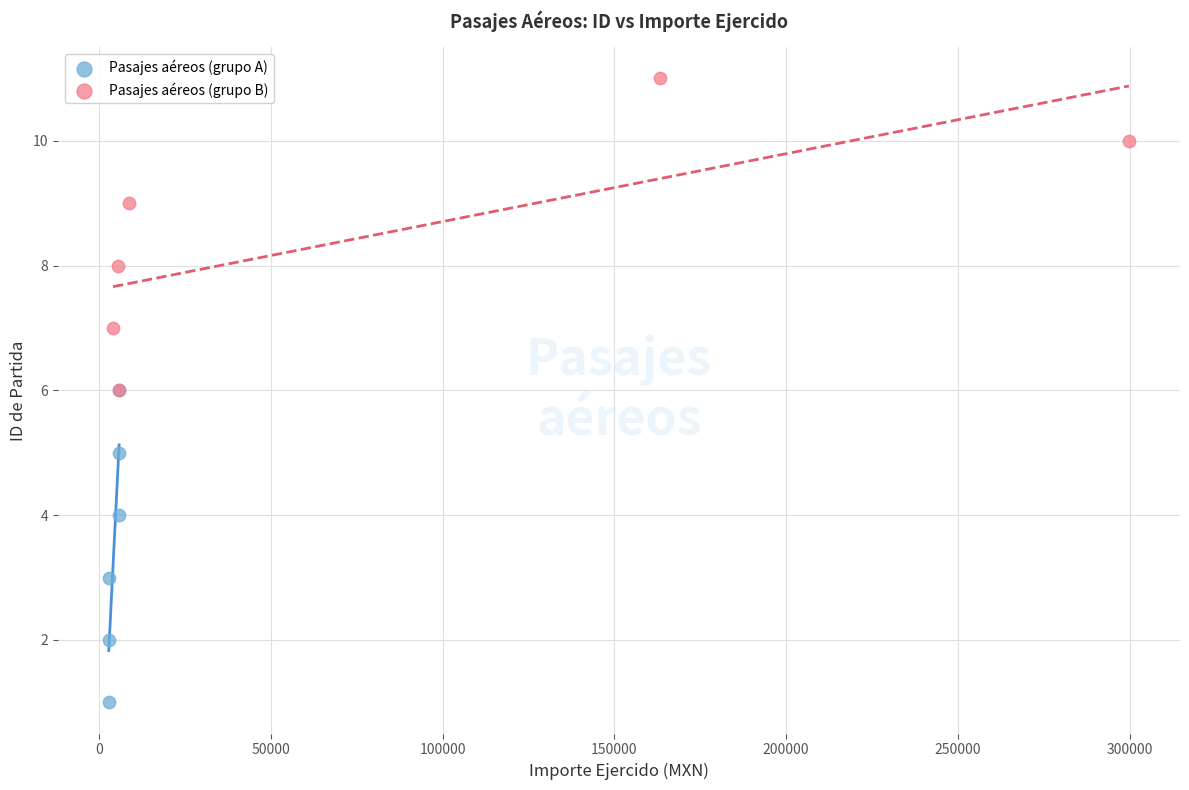

Which series reaches the maximum Y coordinate?

Pasajes aéreos (grupo B)